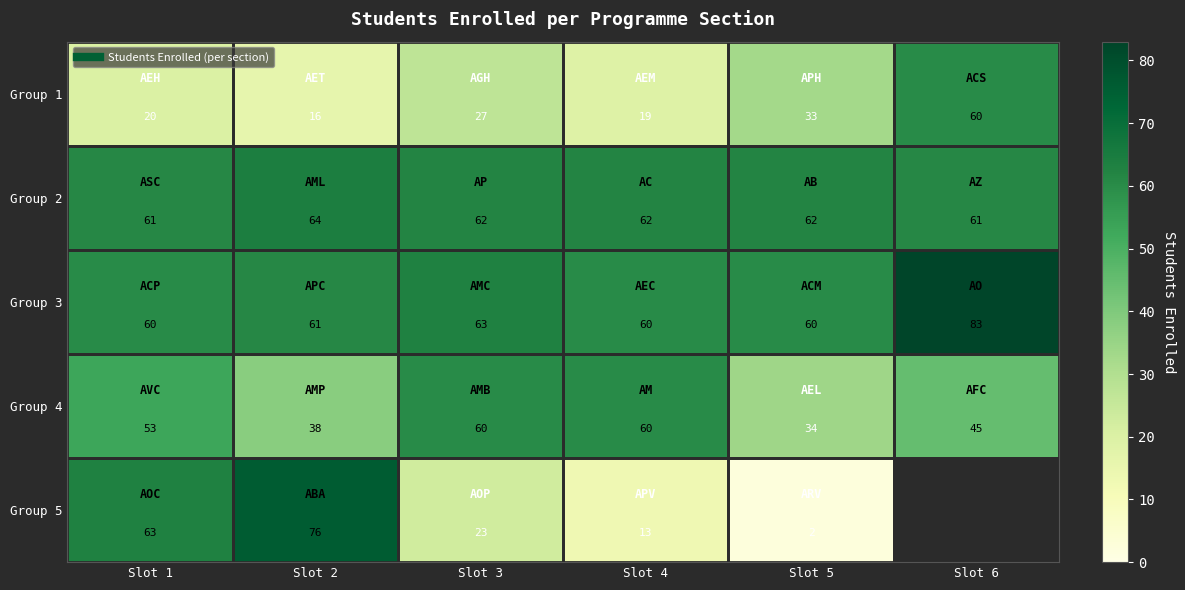

The Group 5 series shows 13.0 at Slot 4. True or false?

True